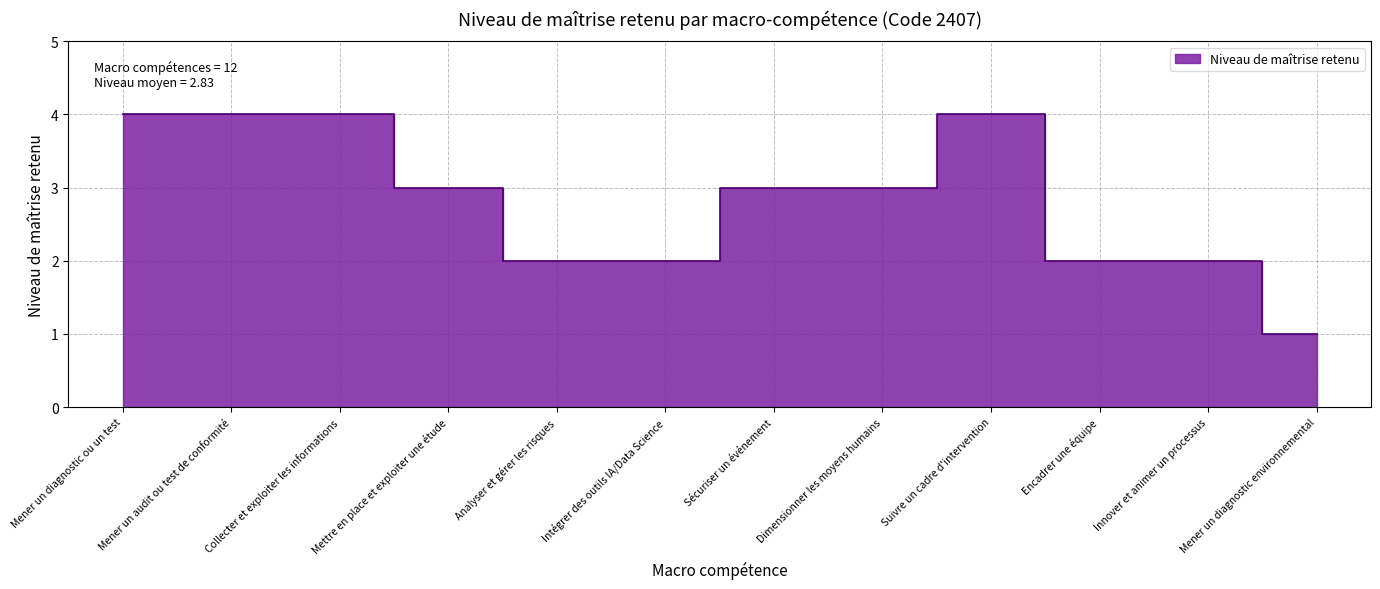

Reading left to right, list all the values displayed in this chart.

4	4	4	3	2	2	3	3	4	2	2	1